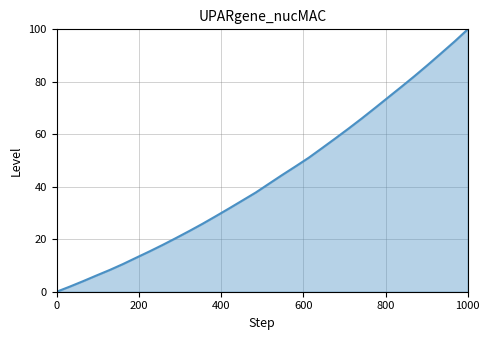

Reading left to right, list all the values displayed in this chart.

0.0	2.0	4.0	6.2	8.3	10.6	13.0	15.4	17.9	20.5	23.2	25.9	28.8	31.8	34.8	37.8	41.2	44.5	47.8	51.1	54.7	58.4	62.2	66.0	70.0	74.1	78.1	82.3	86.5	90.9	95.3	100.0